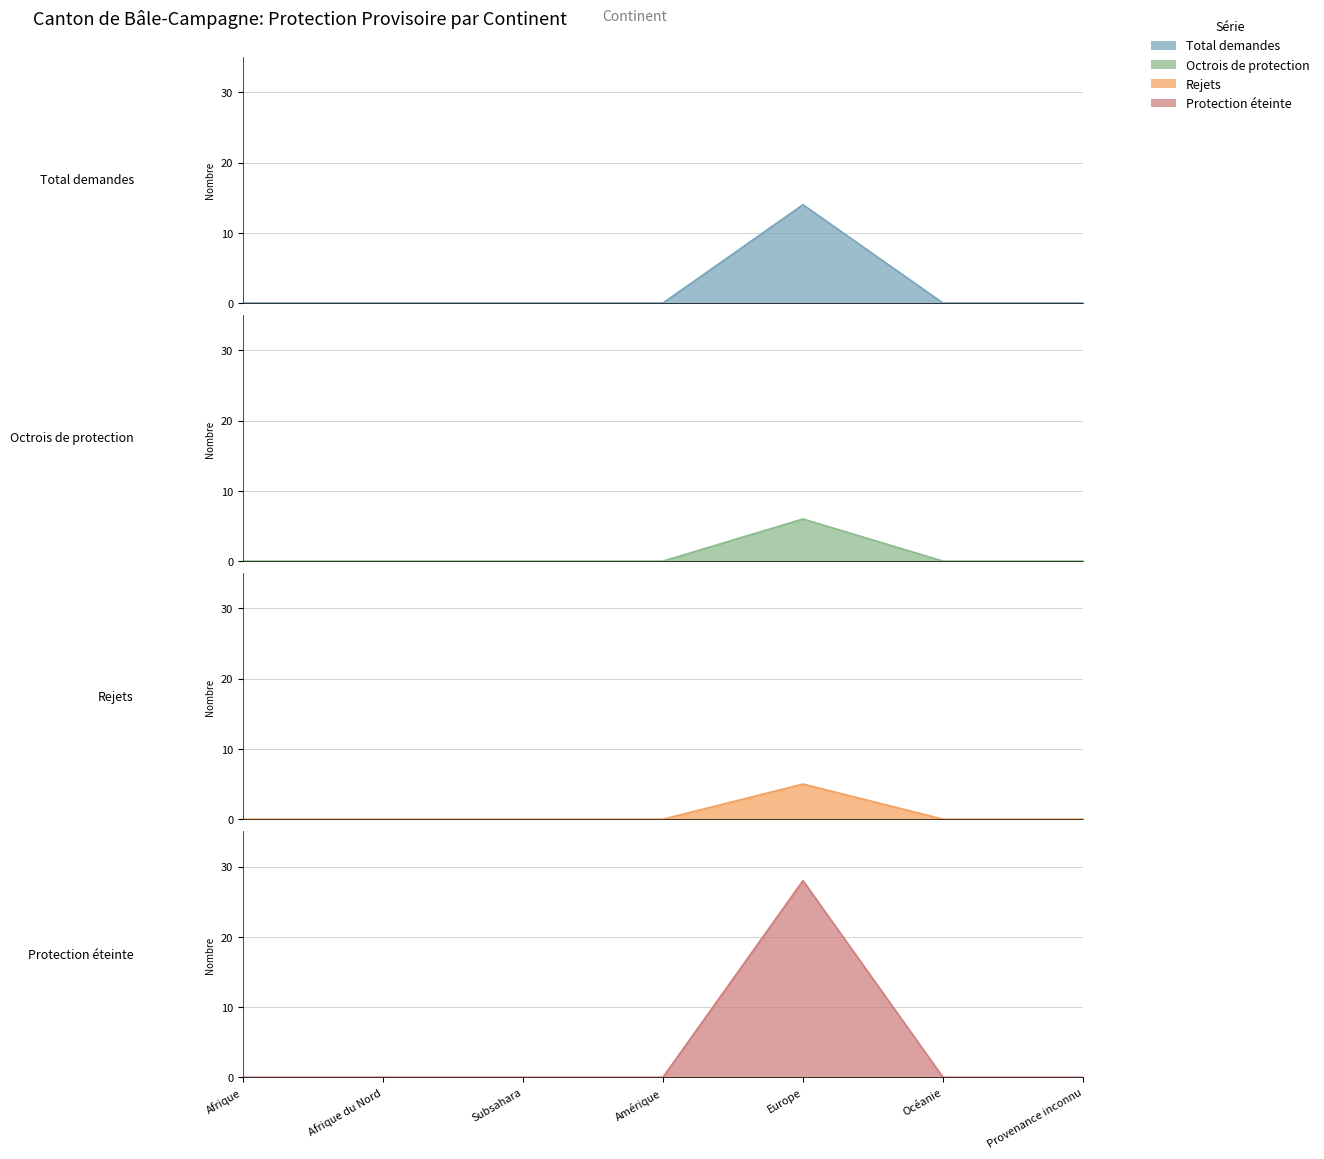

Does the chart display data point markers on the line(s)?

No